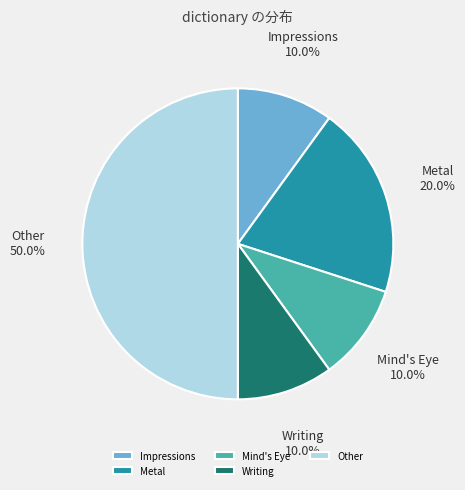

Approximately how many times larger is the value at Mind's Eye compared to Metal?

0.5